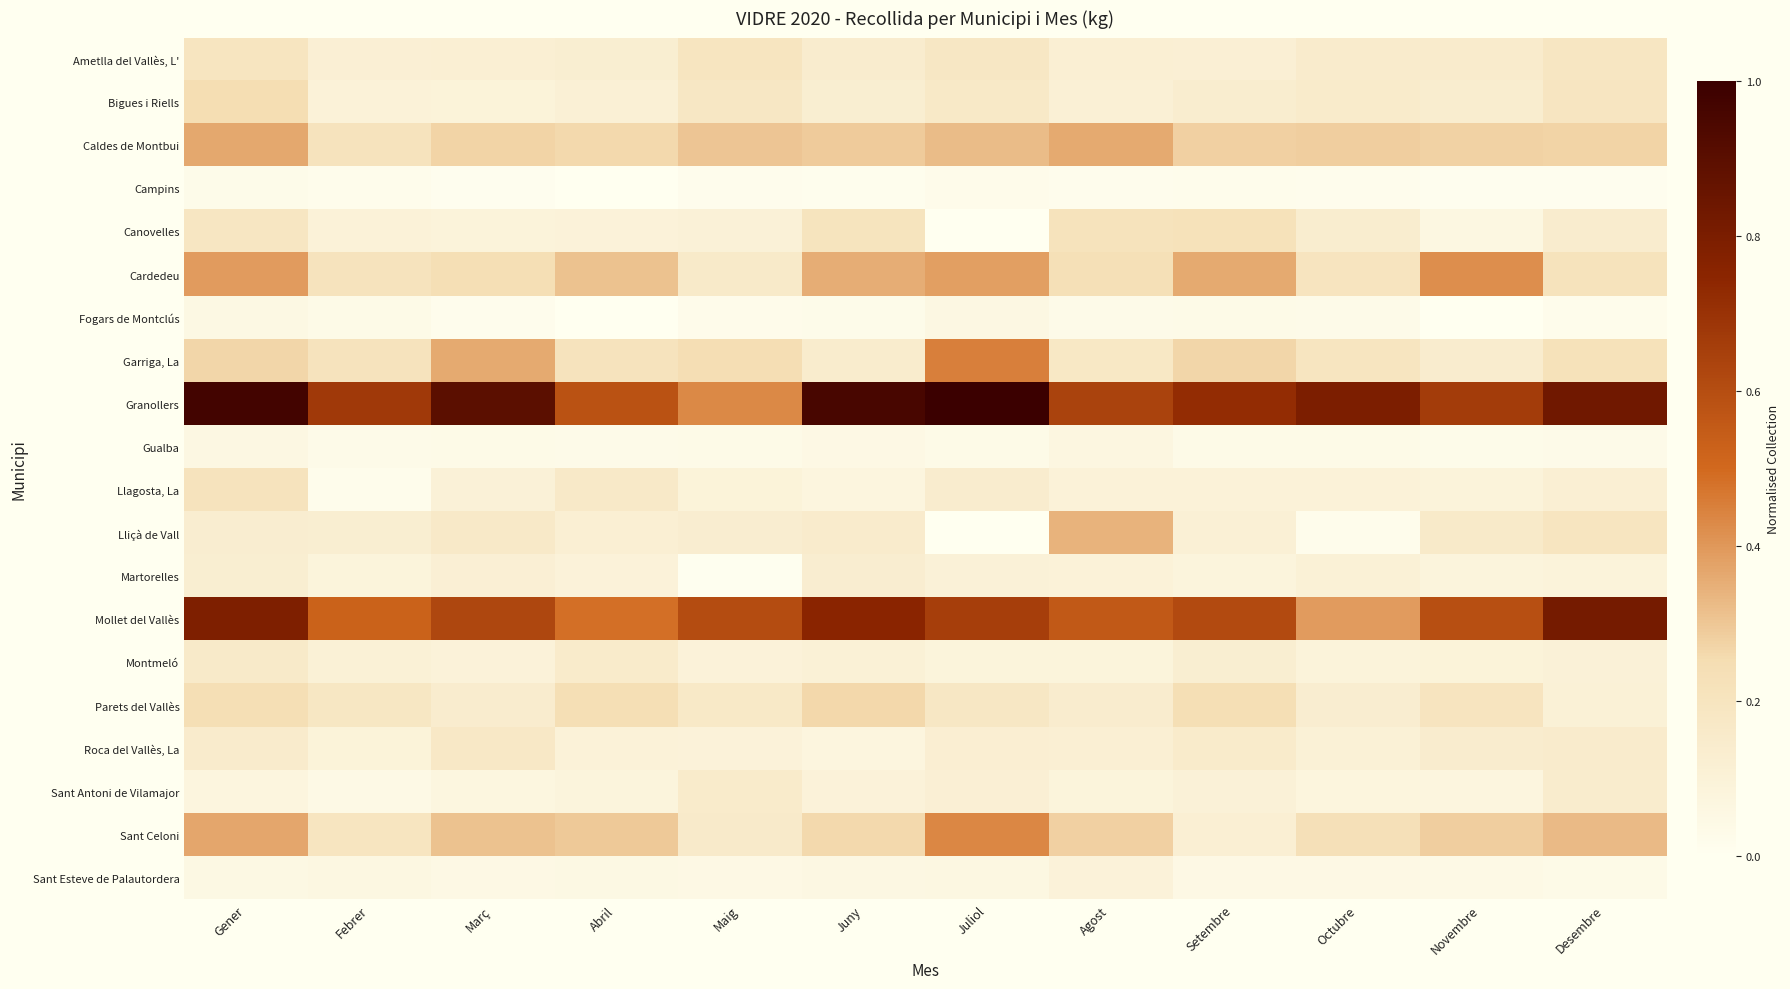

What is the maximum value shown in the chart?

1.0